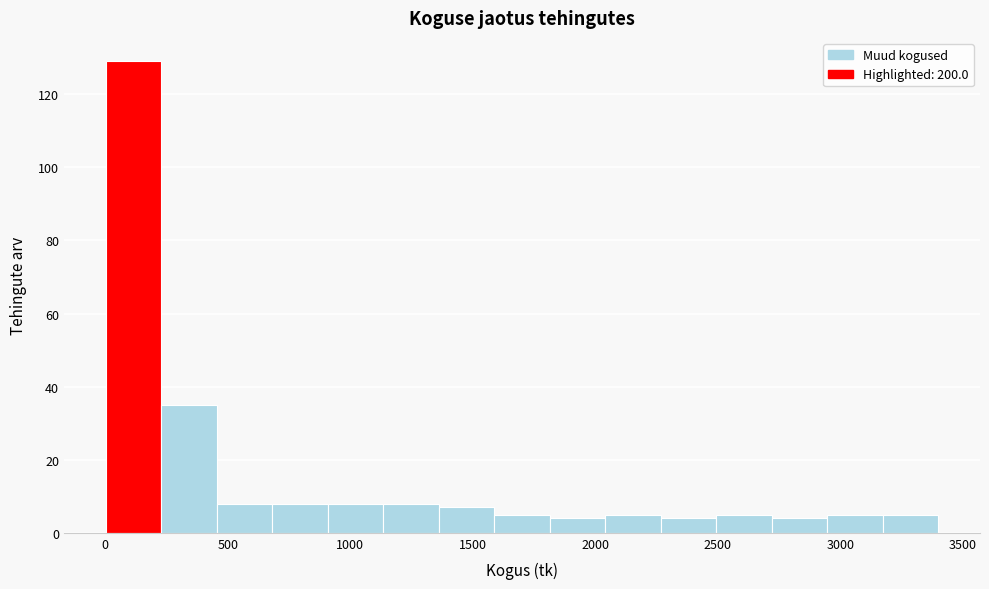

Reading left to right, list every bar in this chart as the range it spans on the x-axis followed by its height. Neither the bar edges nor the heights are printed on the chart, so give them approximately, as read against the axes.

0 to 250: 130
250 to 450: 36
450 to 700: 8
700 to 900: 8
900 to 1150: 8
1150 to 1350: 8
1350 to 1600: 8
1600 to 1800: 6
1800 to 2050: 4
2050 to 2250: 6
2250 to 2500: 4
2500 to 2700: 6
2700 to 2950: 4
2950 to 3150: 6
3150 to 3400: 6